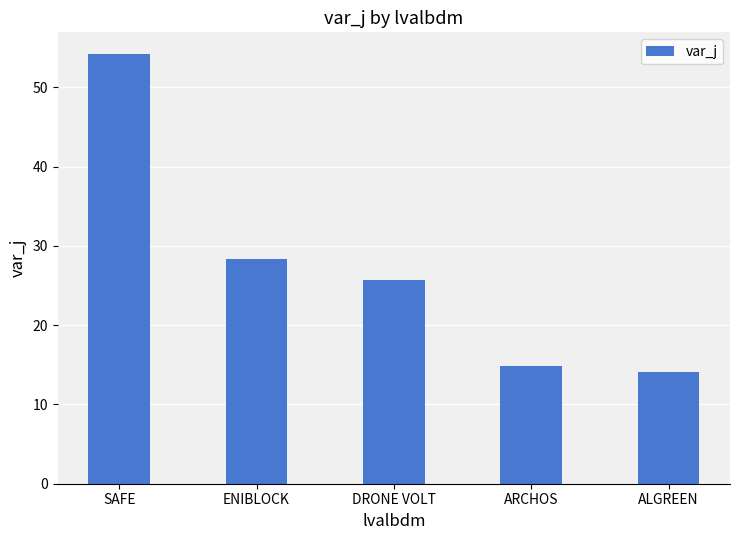

True or false: the data shows 28.4 at ENIBLOCK.

True